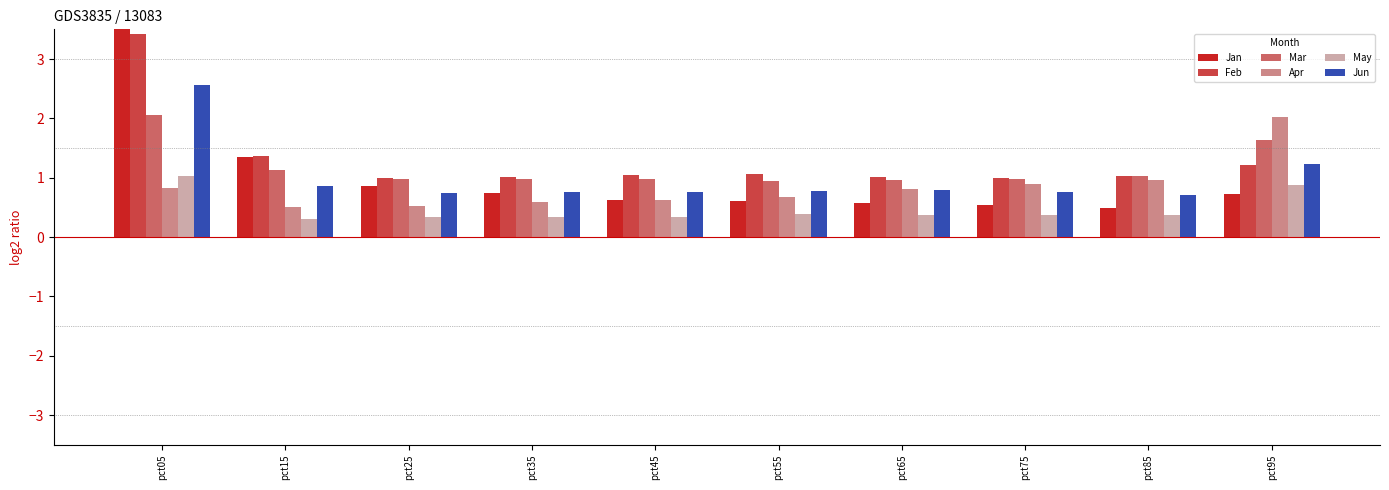

What is the difference between the maximum and second lowest values in the May series?

0.7